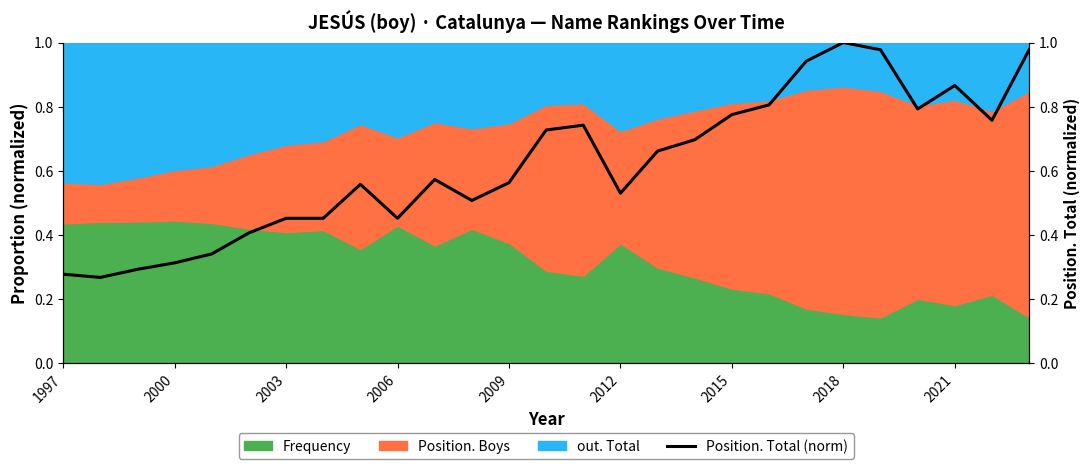

How many lines are shown in the chart?

1